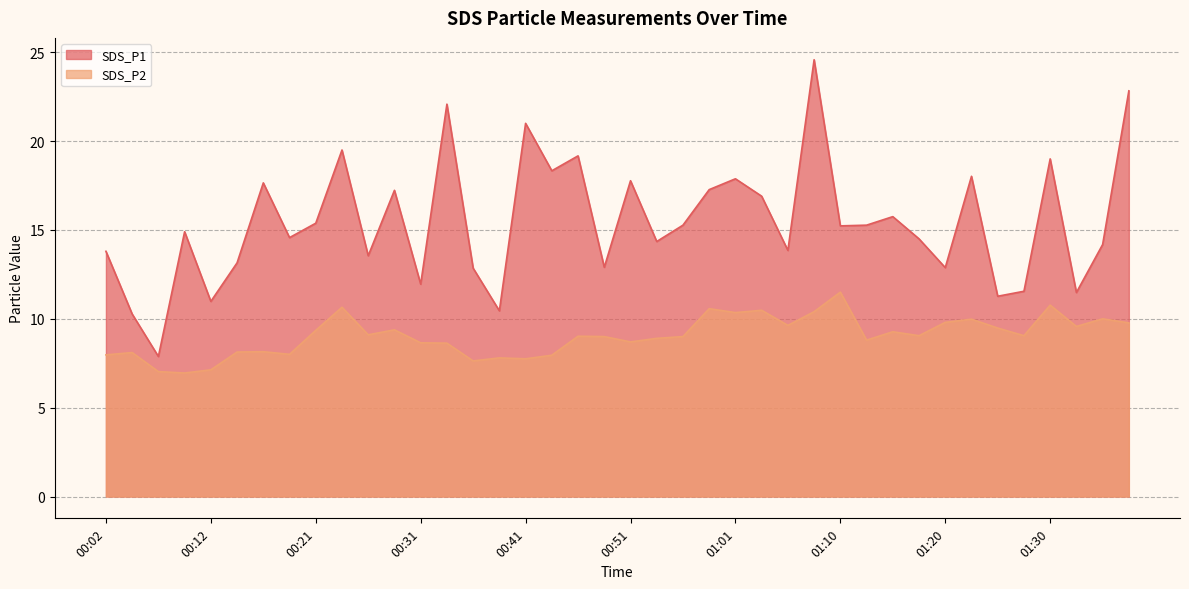

Reading left to right, transcribe all the data shown in this chart.

SDS_P1: 00:02=13.8	00:04=10.3	00:07=7.9	00:09=14.9	00:12=11.0	00:14=13.2	00:17=17.6	00:19=14.6	00:21=15.4	00:24=19.5	00:26=13.6	00:29=17.2	00:31=11.9	00:34=22.1	00:36=12.8	00:39=10.4	00:41=21.0	00:43=18.3	00:46=19.2	00:48=12.9	00:51=17.8	00:53=14.3	00:56=15.3	00:58=17.3	01:01=17.9	01:03=16.9	01:05=13.8	01:08=24.6	01:10=15.2	01:13=15.3	01:15=15.8	01:18=14.5	01:20=12.9	01:22=18.0	01:25=11.3	01:27=11.6	01:30=19.0	01:32=11.5	01:35=14.2	01:37=22.8
SDS_P2: 00:02=8.0	00:04=8.1	00:07=7.0	00:09=7.0	00:12=7.1	00:14=8.1	00:17=8.2	00:19=8.0	00:21=9.3	00:24=10.7	00:26=9.1	00:29=9.4	00:31=8.7	00:34=8.6	00:36=7.6	00:39=7.8	00:41=7.8	00:43=8.0	00:46=9.0	00:48=9.0	00:51=8.7	00:53=8.9	00:56=9.0	00:58=10.6	01:01=10.3	01:03=10.5	01:05=9.6	01:08=10.4	01:10=11.5	01:13=8.8	01:15=9.3	01:18=9.1	01:20=9.8	01:22=10.0	01:25=9.5	01:27=9.1	01:30=10.8	01:32=9.6	01:35=10.0	01:37=9.8